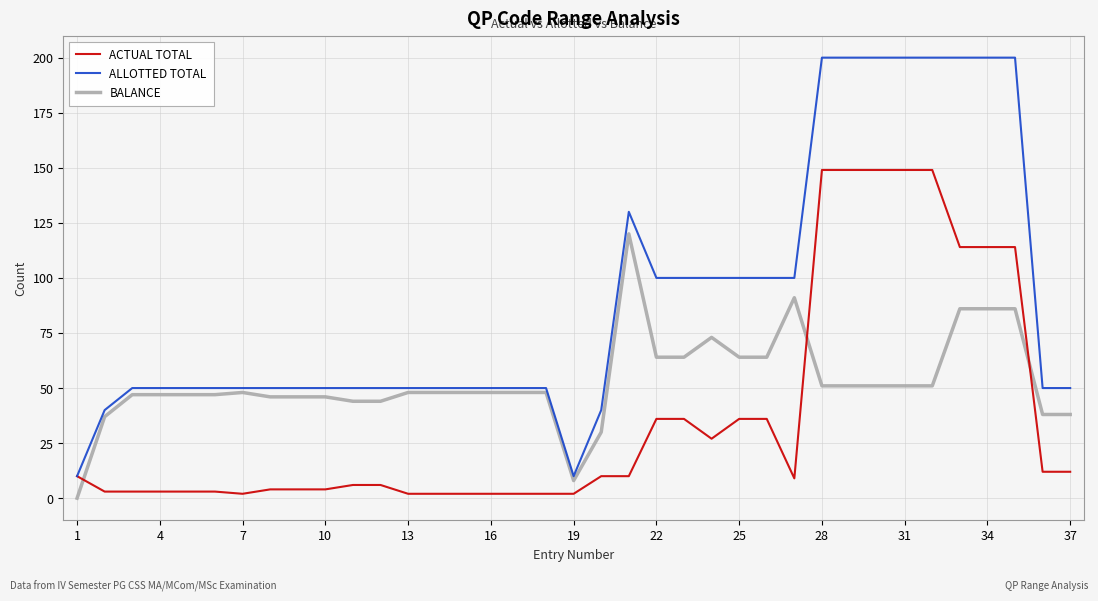

What is the highest value of the ALLOTTED TOTAL series?

200